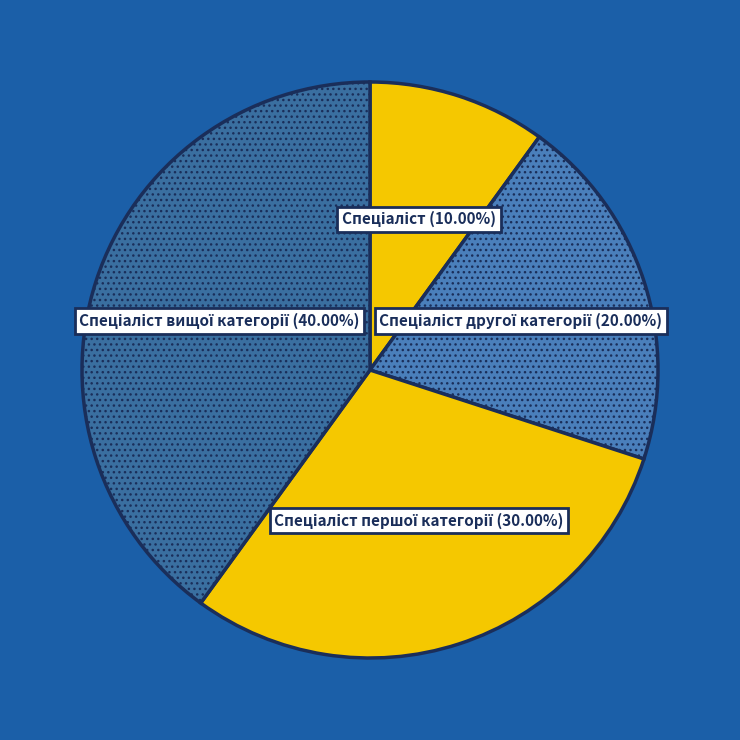

Does any single category account for the majority?

No